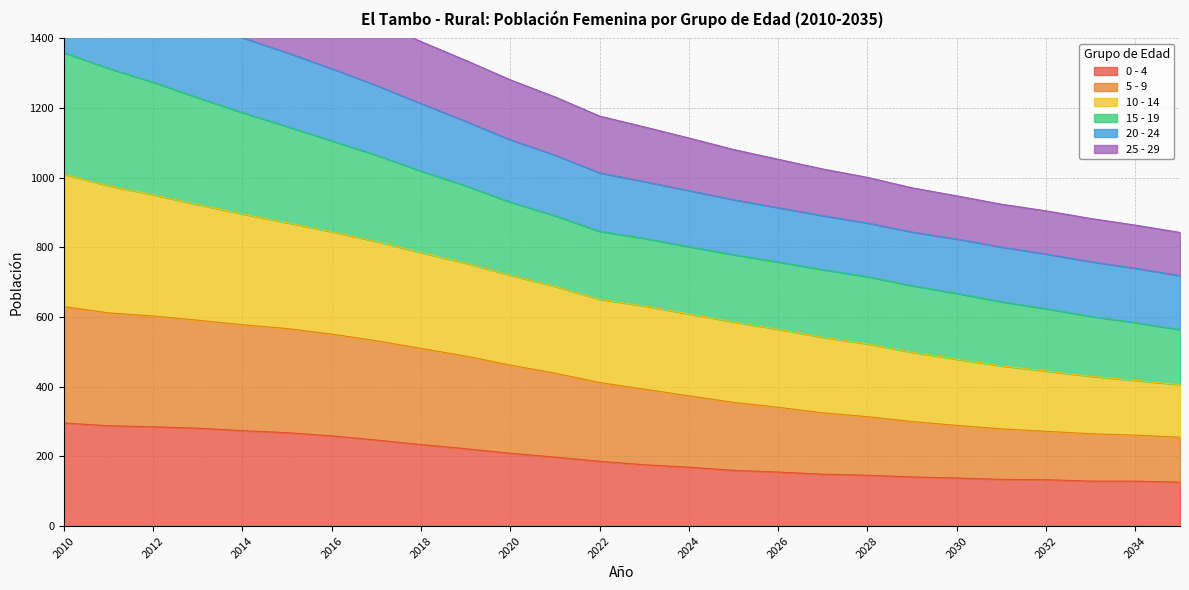

True or false: 0 - 4 has a value of 234 at 2018.

True